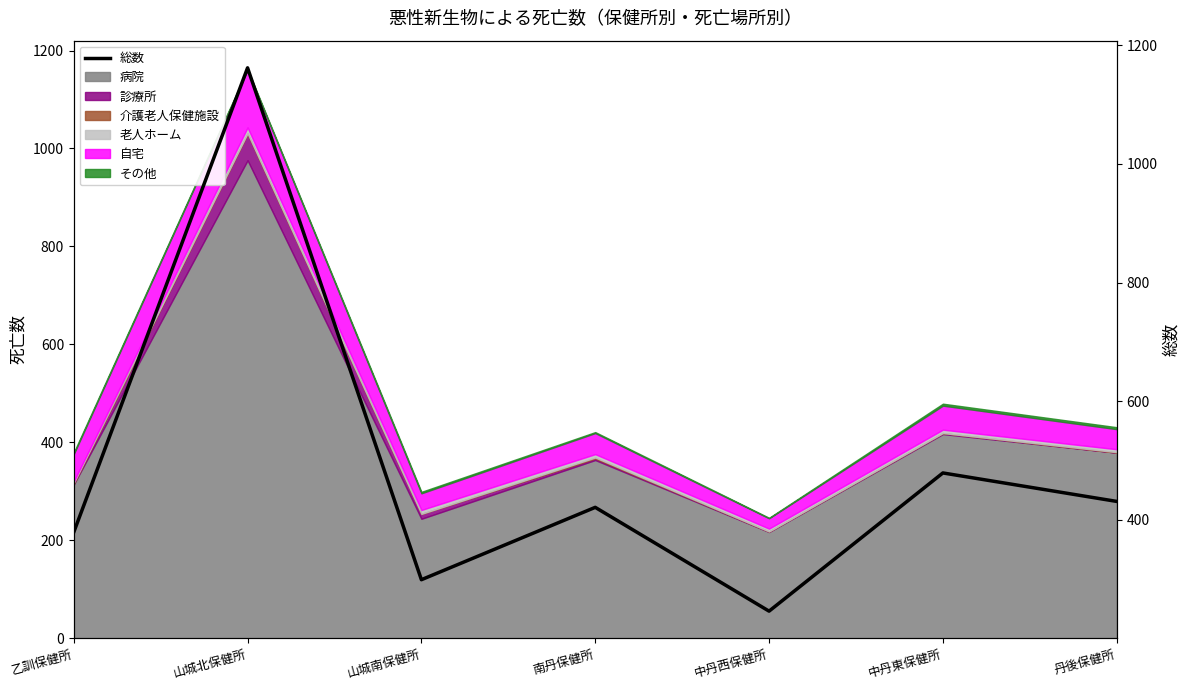

Where is the first local maximum?

山城北保健所